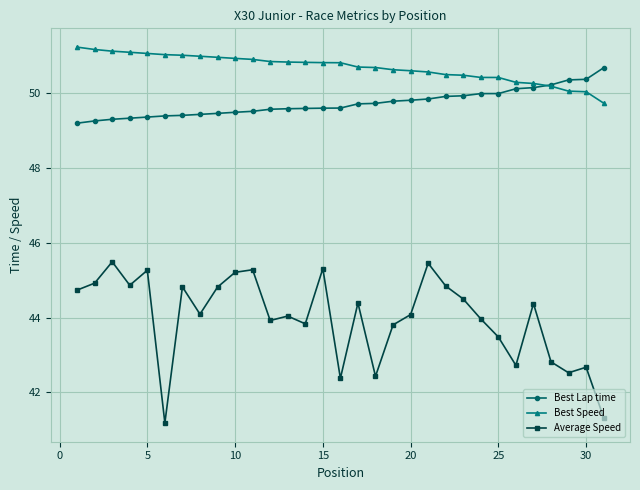

What is the smallest value displayed?

41.2